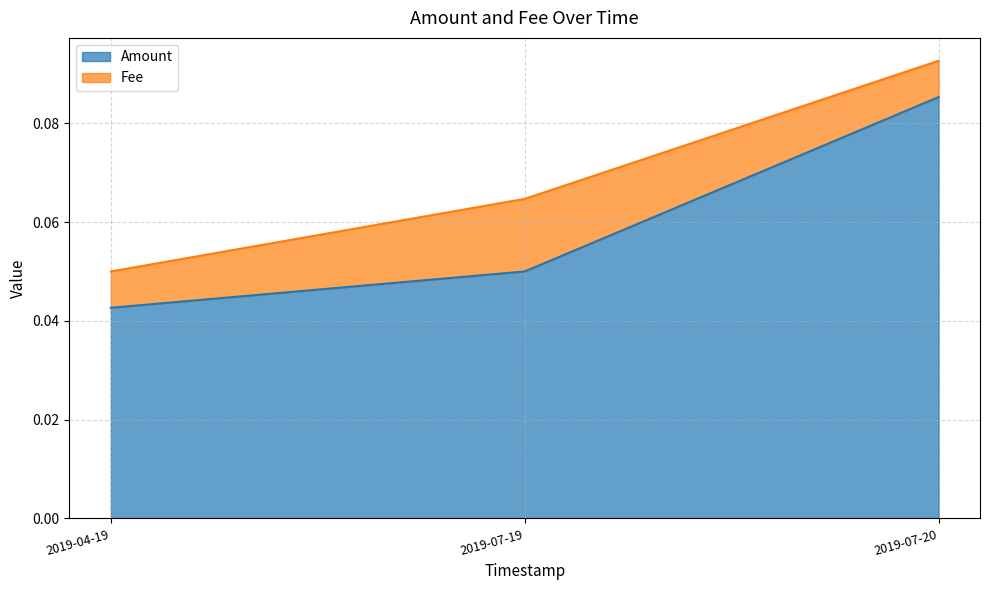

What is the greatest value displayed?

0.1